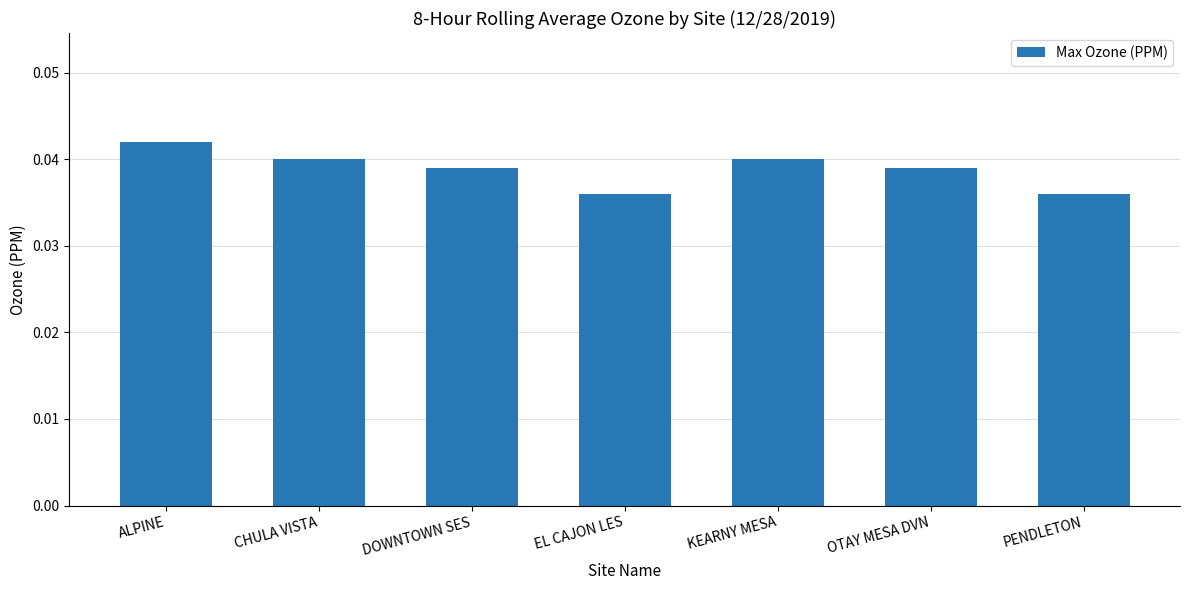

What is the sum of all values?

0.3